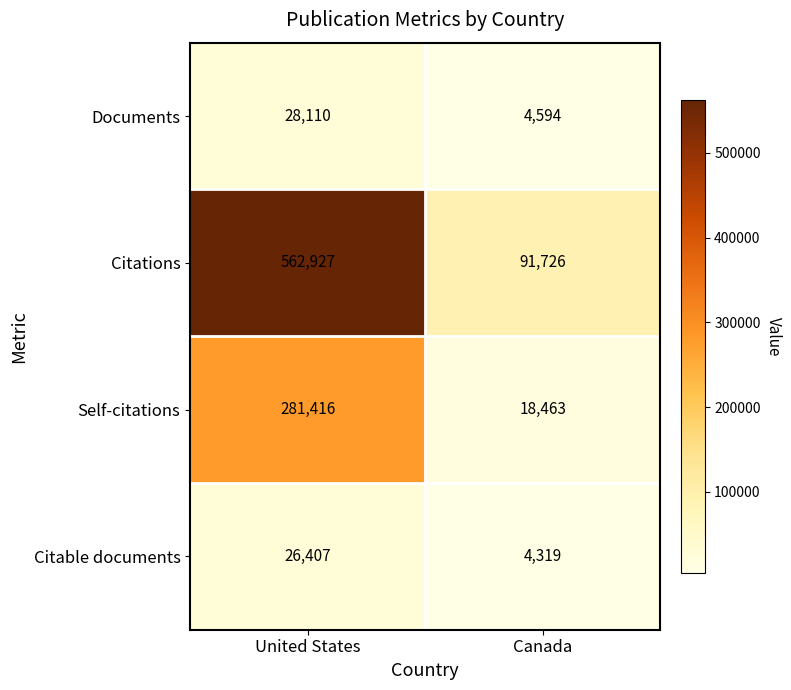

Which series has the largest total across all categories?

Citations